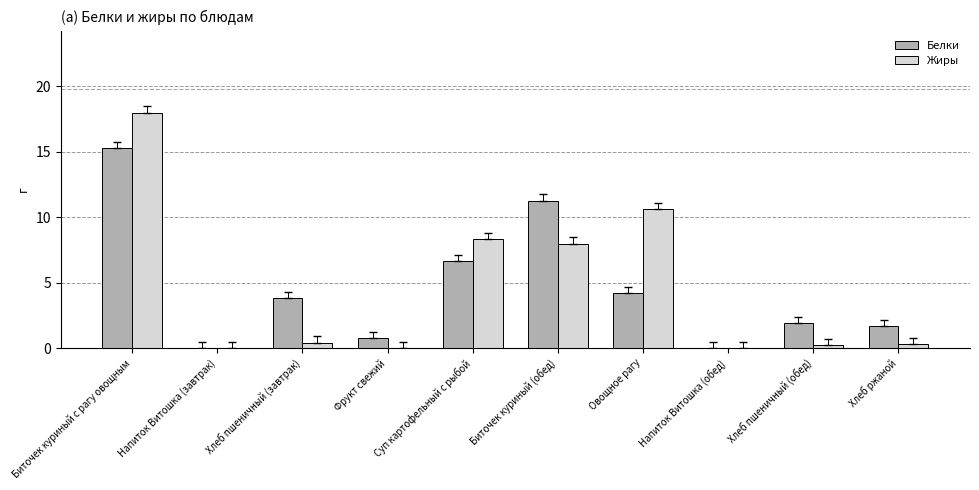

Between Биточек куриный с рагу овощным and Овощное рагу, which series saw the biggest shift?

Белки